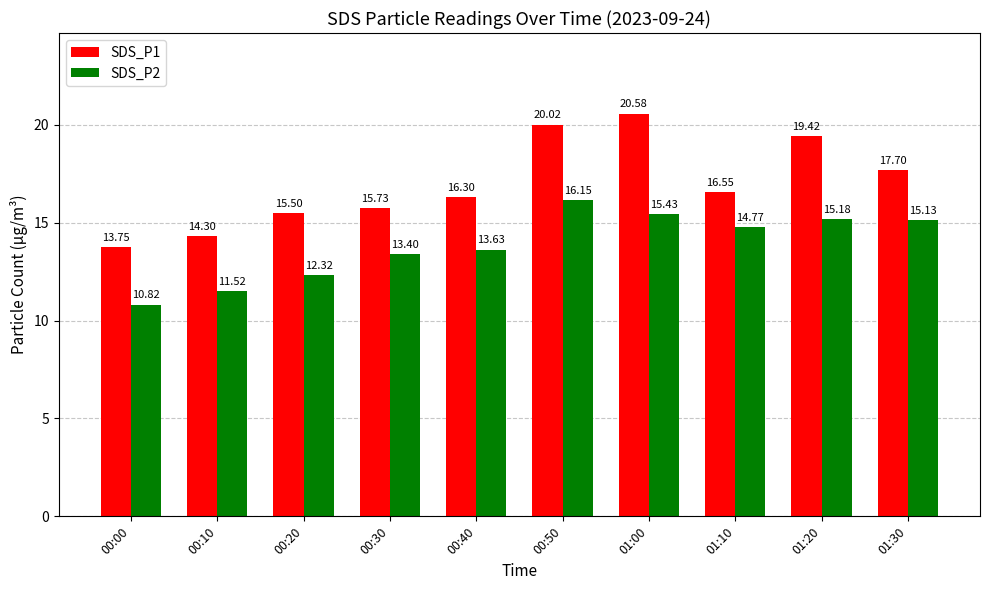

Which label corresponds to the smallest value in the chart?

00:00